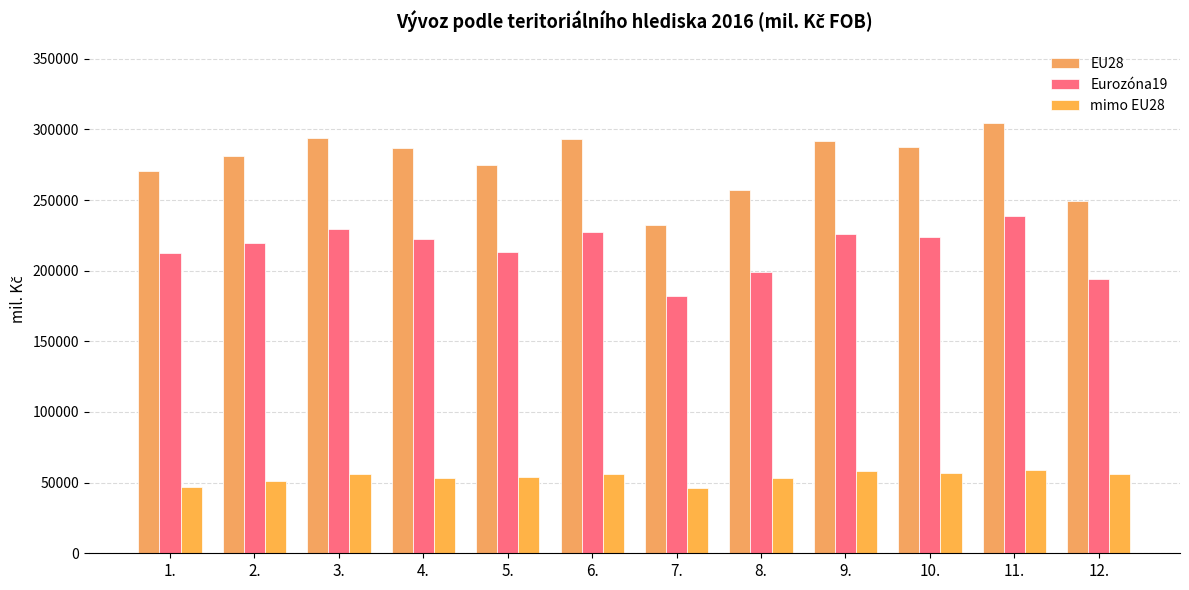

List the series in order of their overall mean, lowest first.

mimo EU28, Eurozóna19, EU28